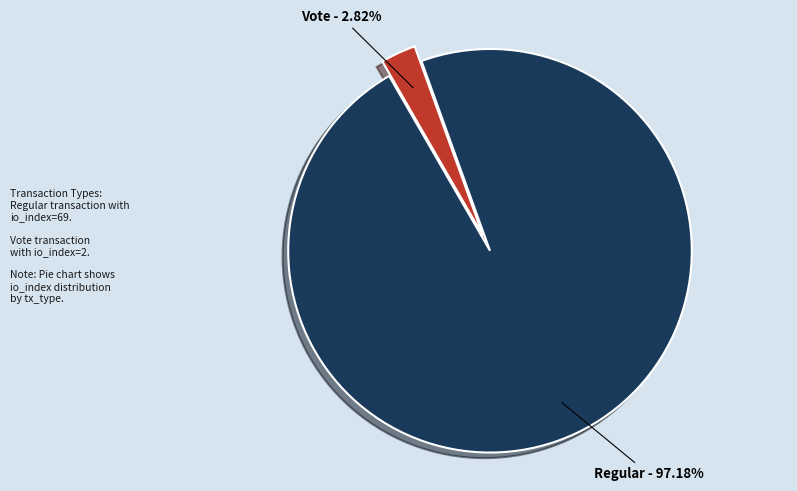

Between Vote - 2.82% and Regular - 97.18%, which is larger?

Regular - 97.18%